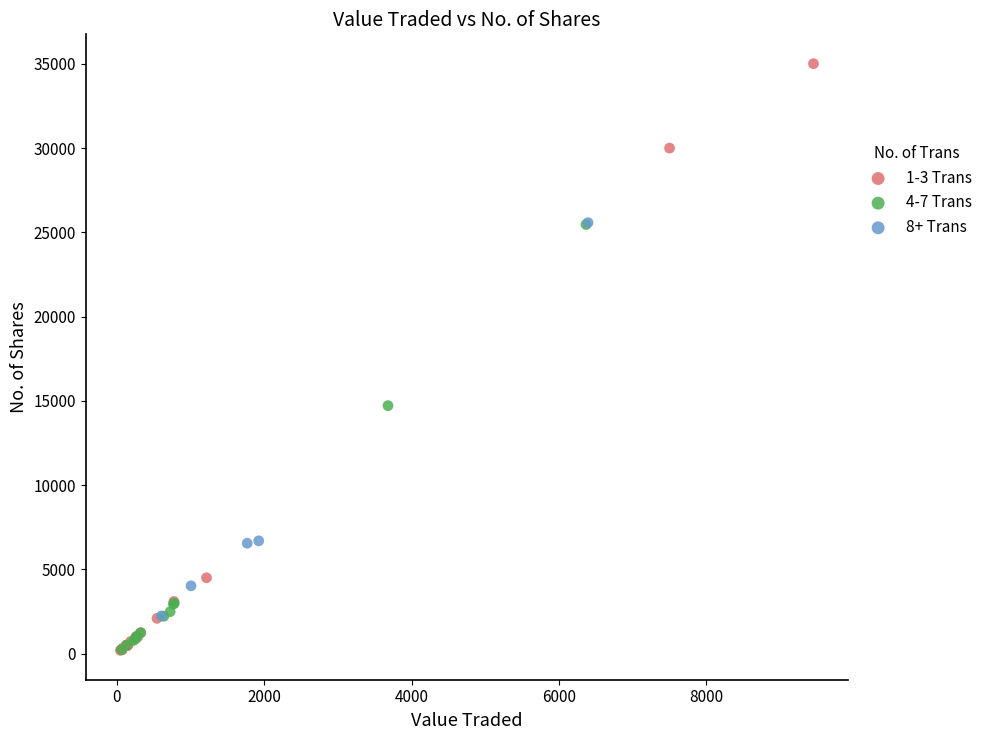

Which series has the largest Y range (max minus min)?

1-3 Trans